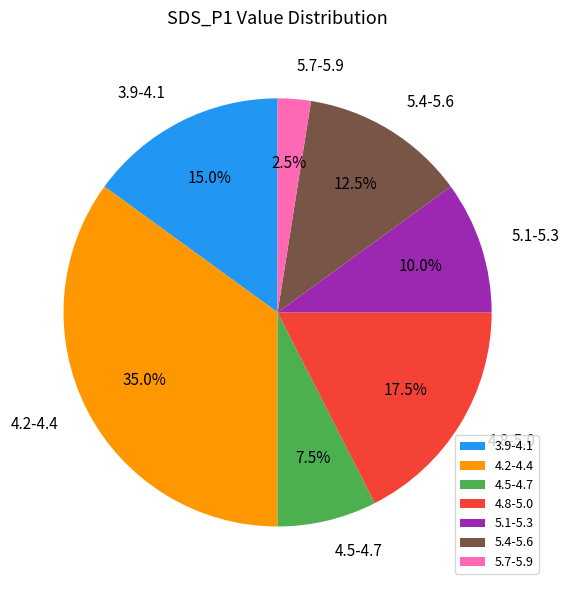

Rank the categories by value from highest to lowest.

4.2-4.4, 4.8-5.0, 3.9-4.1, 5.4-5.6, 5.1-5.3, 4.5-4.7, 5.7-5.9